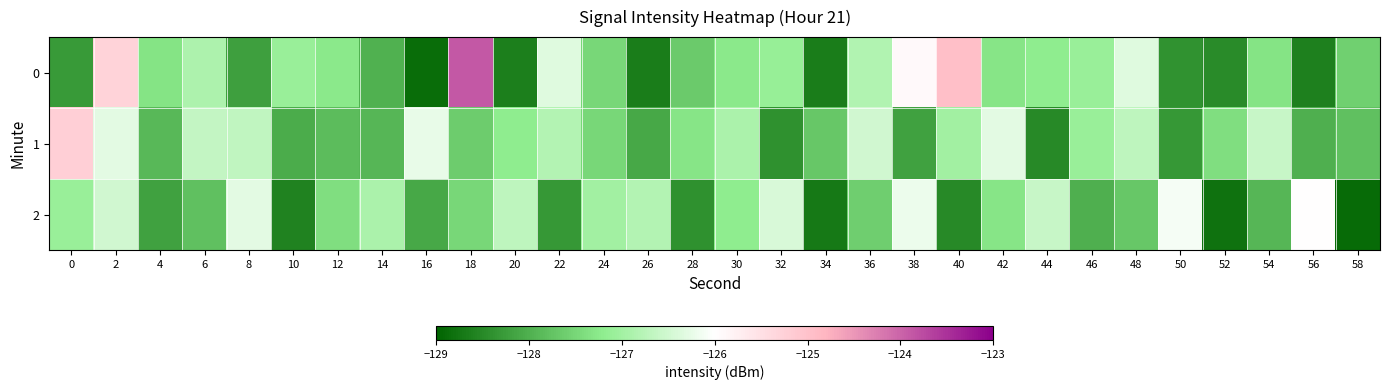

Which series has the largest total across all categories?

1